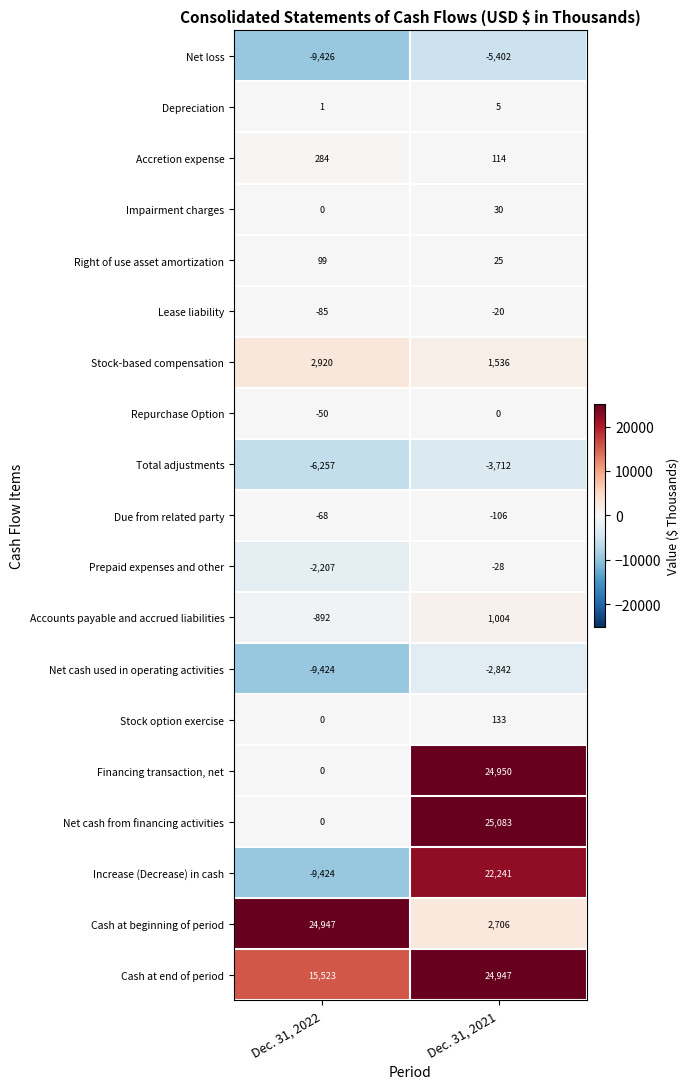

Is it true that Accretion expense equals 72 at Dec. 31, 2022?

False